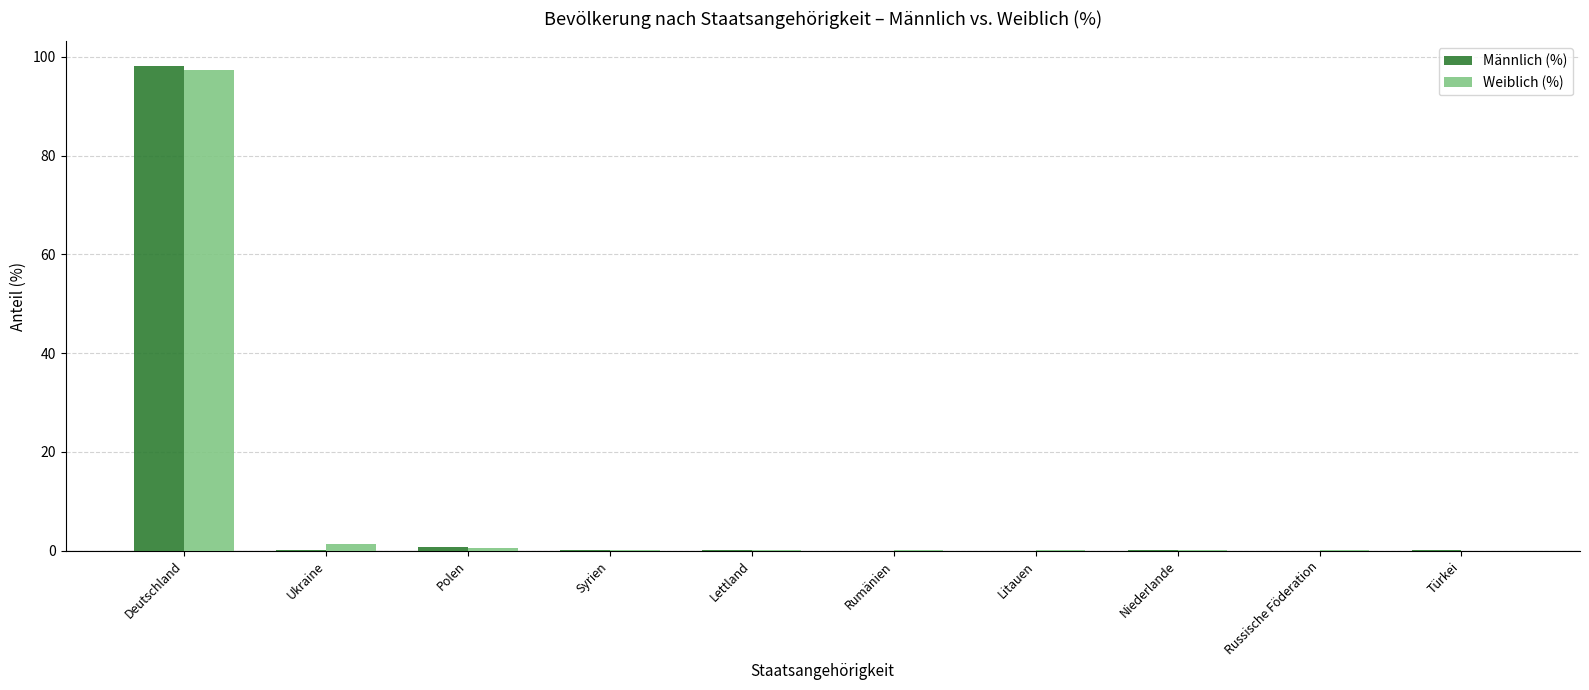

The Weiblich (%) series shows 0.1 at Litauen. True or false?

True